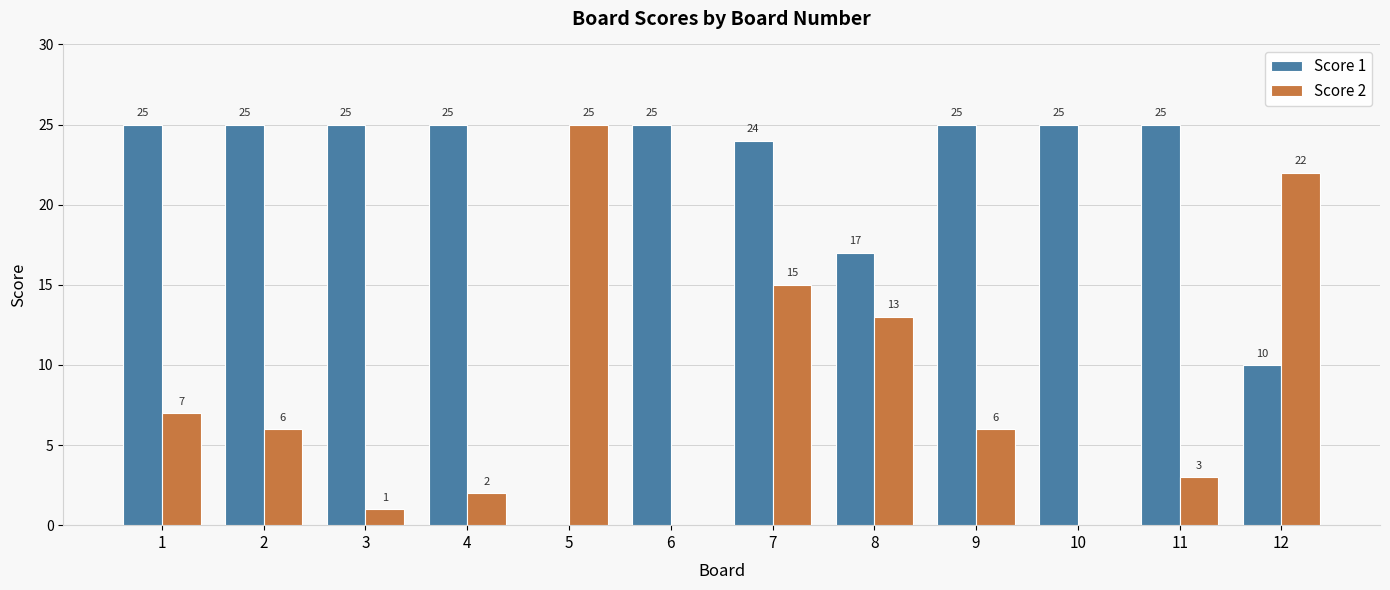

Reading left to right, extract all data points from this chart.

Score 1: 25	25	25	25	0	25	24	17	25	25	25	10
Score 2: 7	6	1	2	25	0	15	13	6	0	3	22